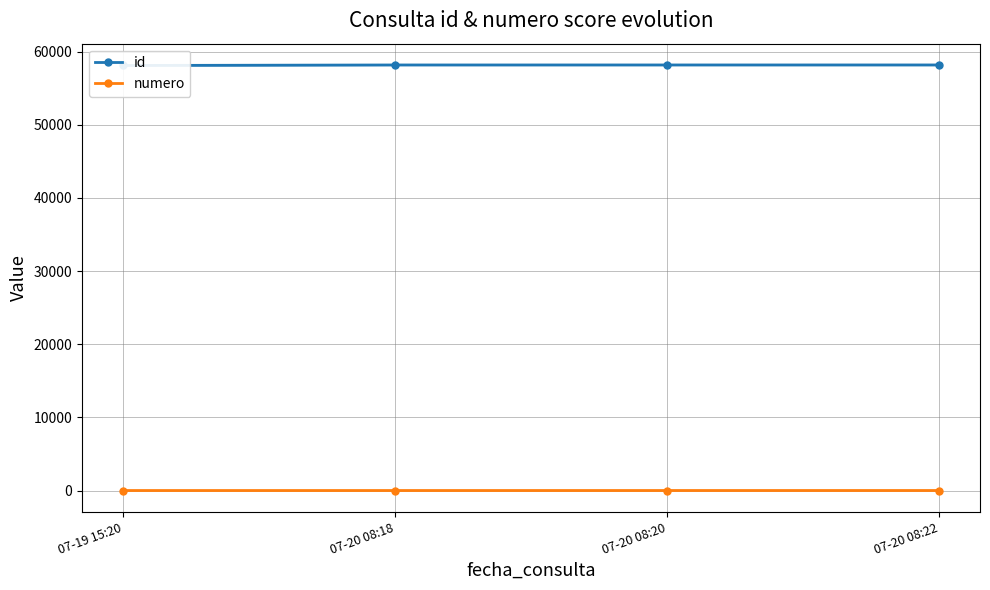

True or false: id and numero cross at least once.

False